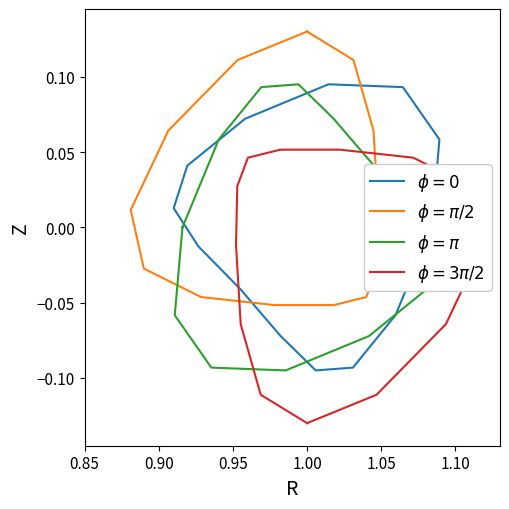

Is the value of $\phi=0$ at 1.00 greater than the value of $\phi = \pi$ at 0.95?

Yes